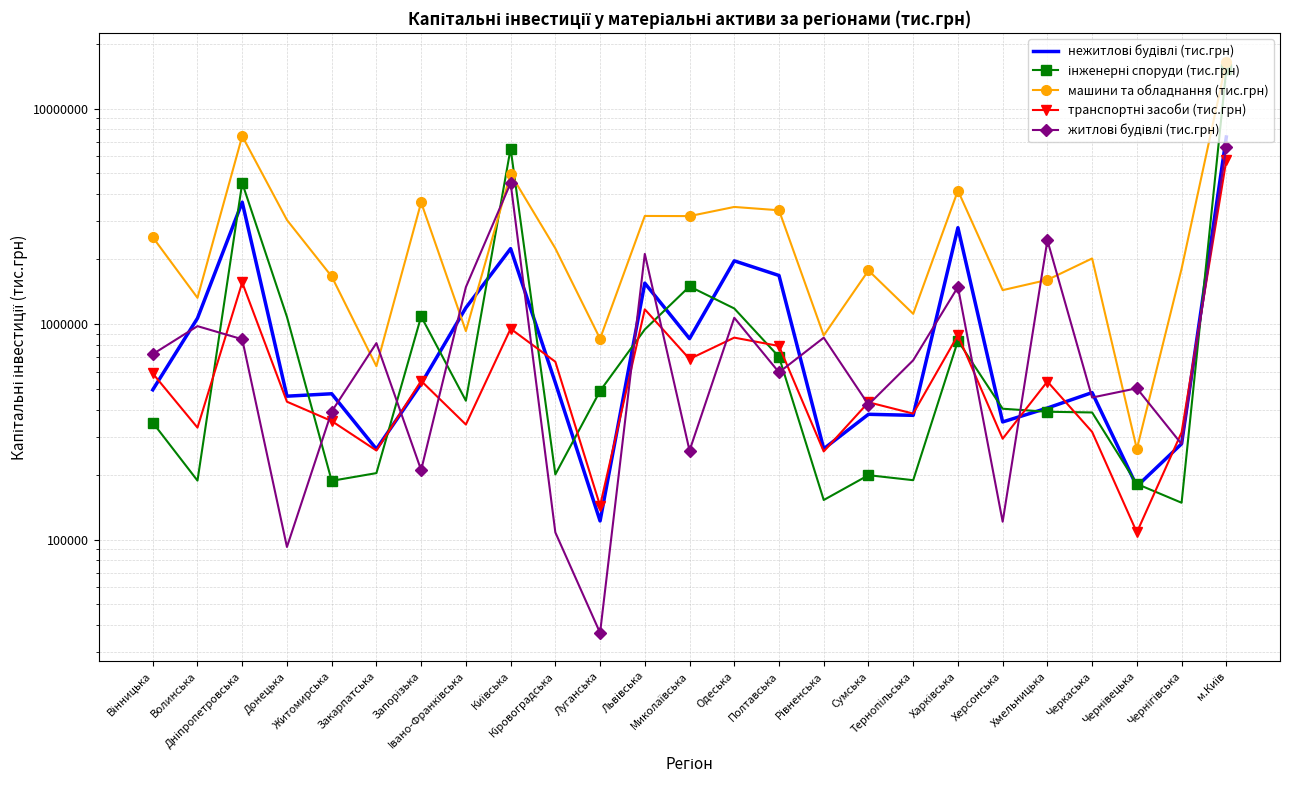

Between Кіровоградська and Одеська, which series saw the biggest shift?

нежитлові будівлі (тис.грн)